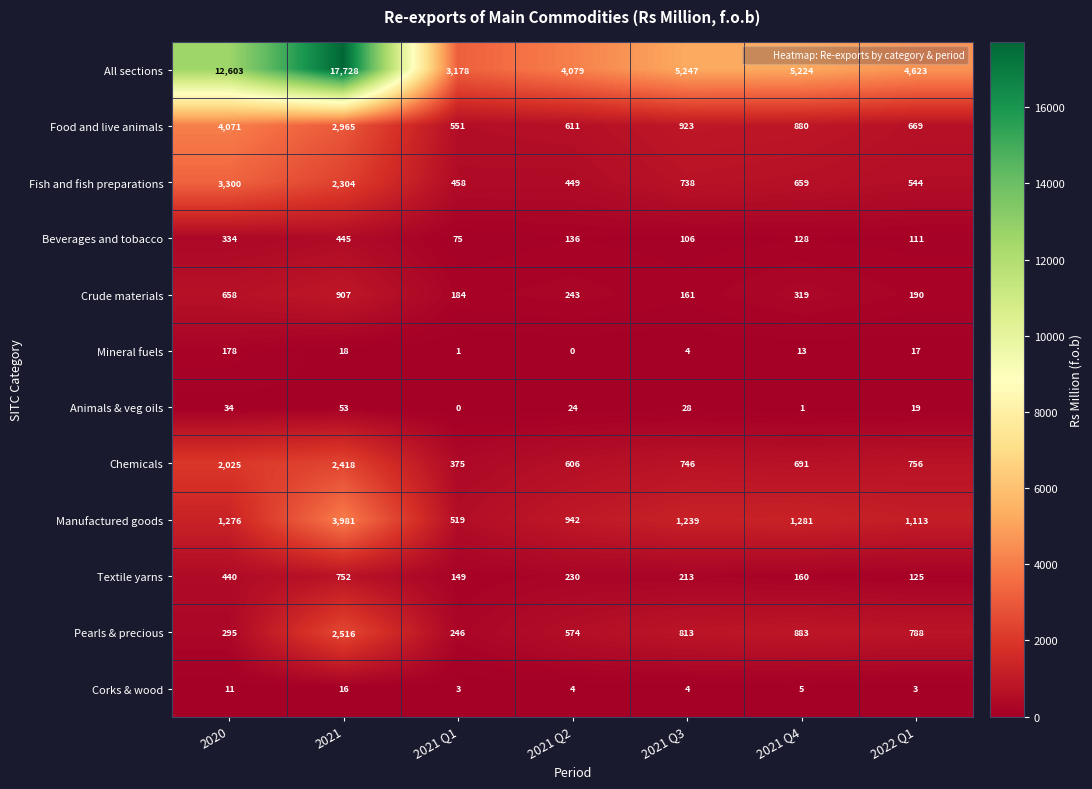

What is the difference between the highest and lowest values at 2021 Q4?

5223